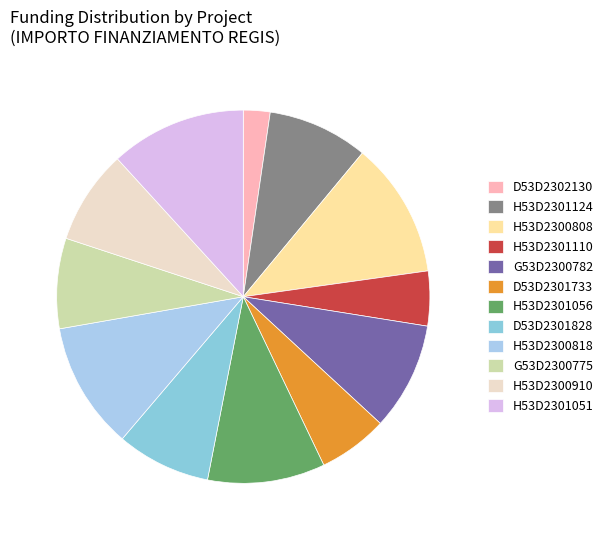

Is there a majority slice in this chart?

No